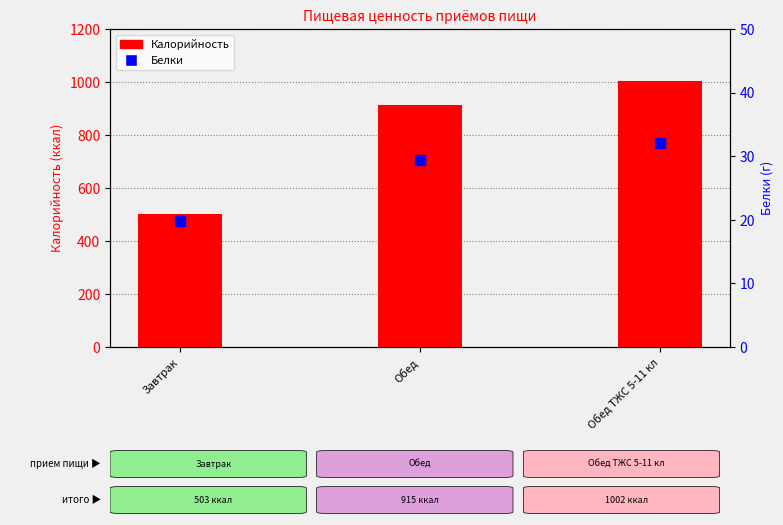

What are all the series names shown in the legend?

Калорийность, Белки